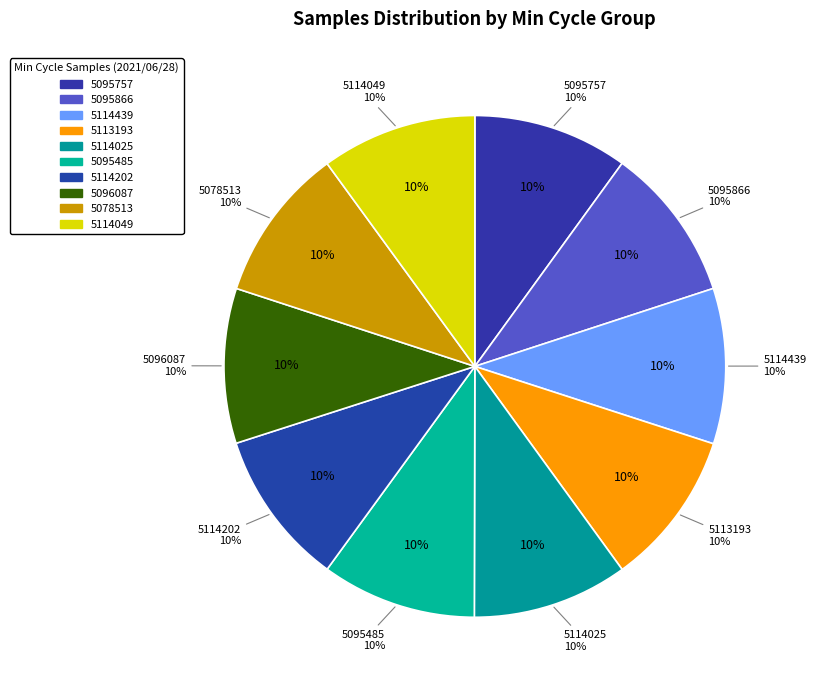

Is it true that Min_cycle=28, Samples~5114202 is 10% of the pie?

True